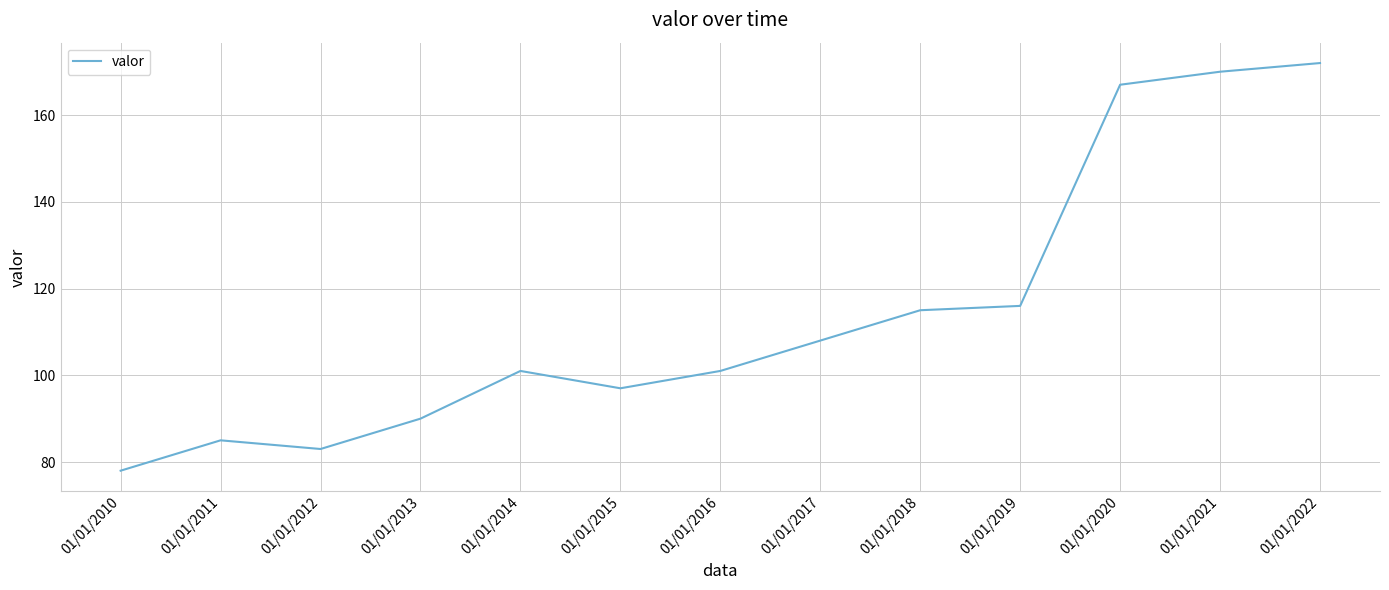

Where is the first local minimum?

01/01/2012